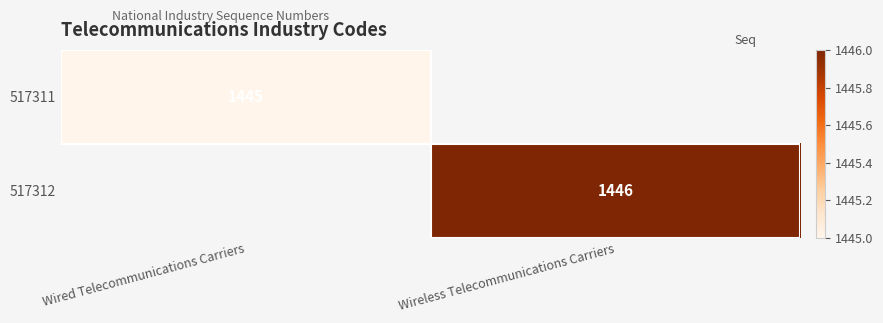

The value of 517311 at Wired Telecommunications Carriers is 1445. True or false?

True